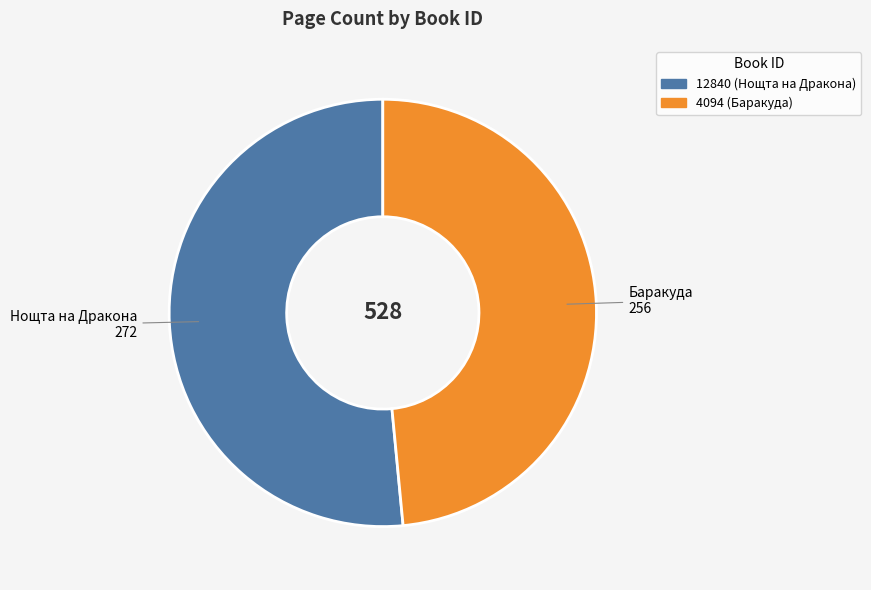

Rank the categories by value from lowest to highest.

4094, 12840